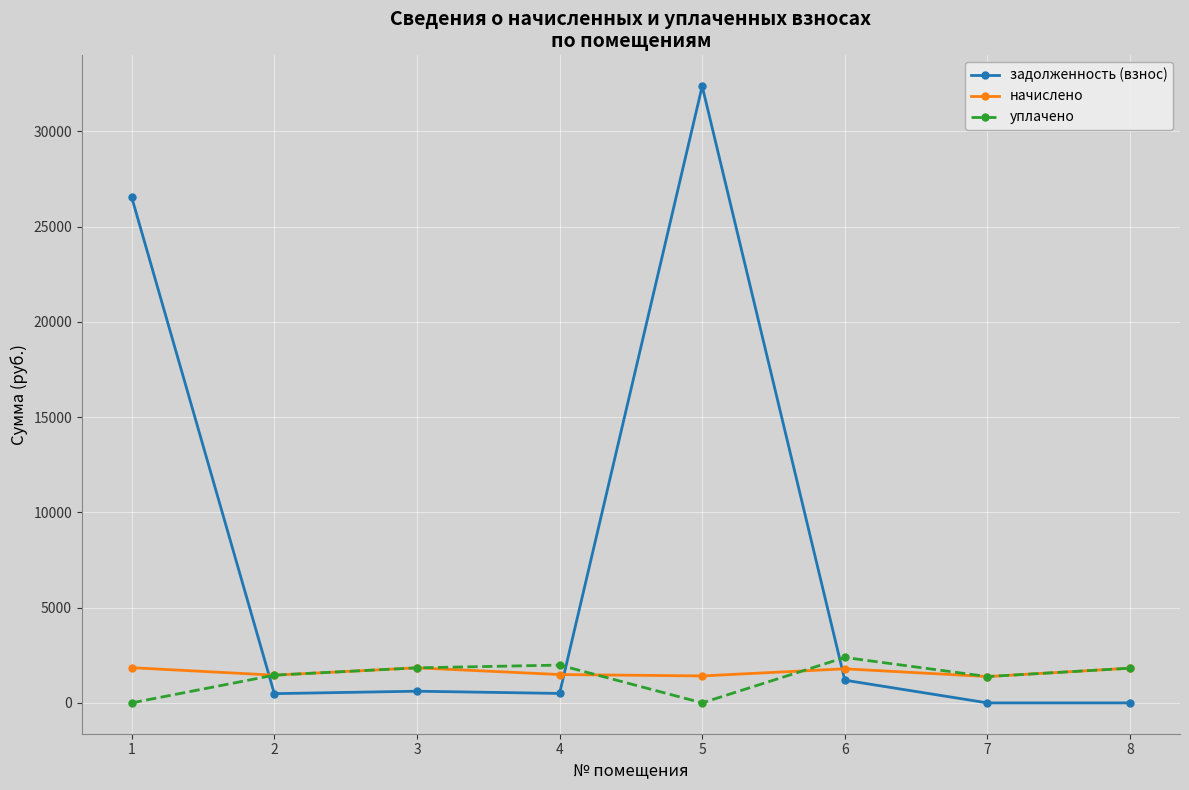

What is the value of the уплачено point at the 6th from the left?

2384.8